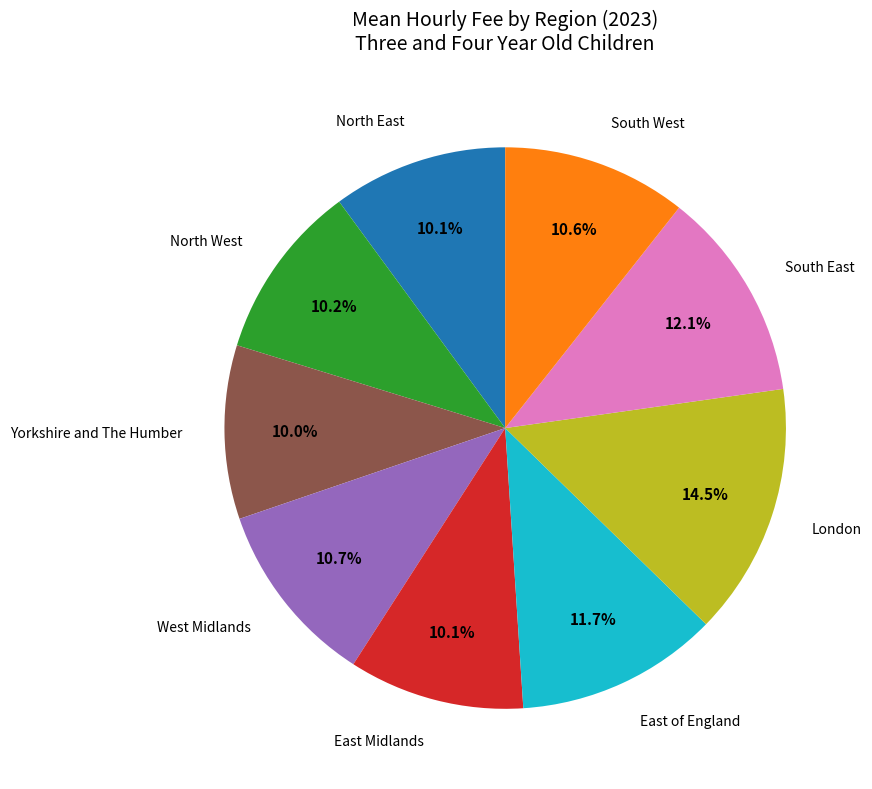

Is there any slice that represents more than half of the pie?

No